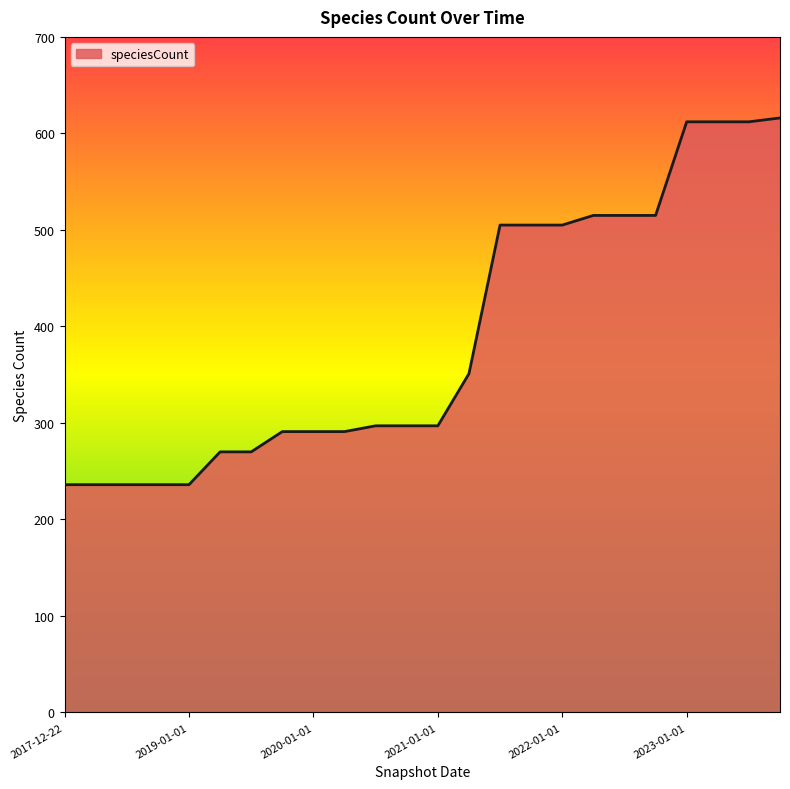

What is the difference between the maximum and minimum values?

380